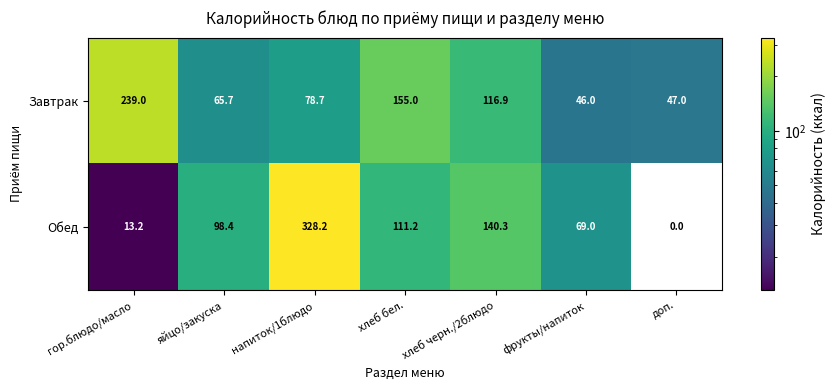

What is the sum of the Завтрак values at фрукты/напиток and хлеб черн./2блюдо?

162.9